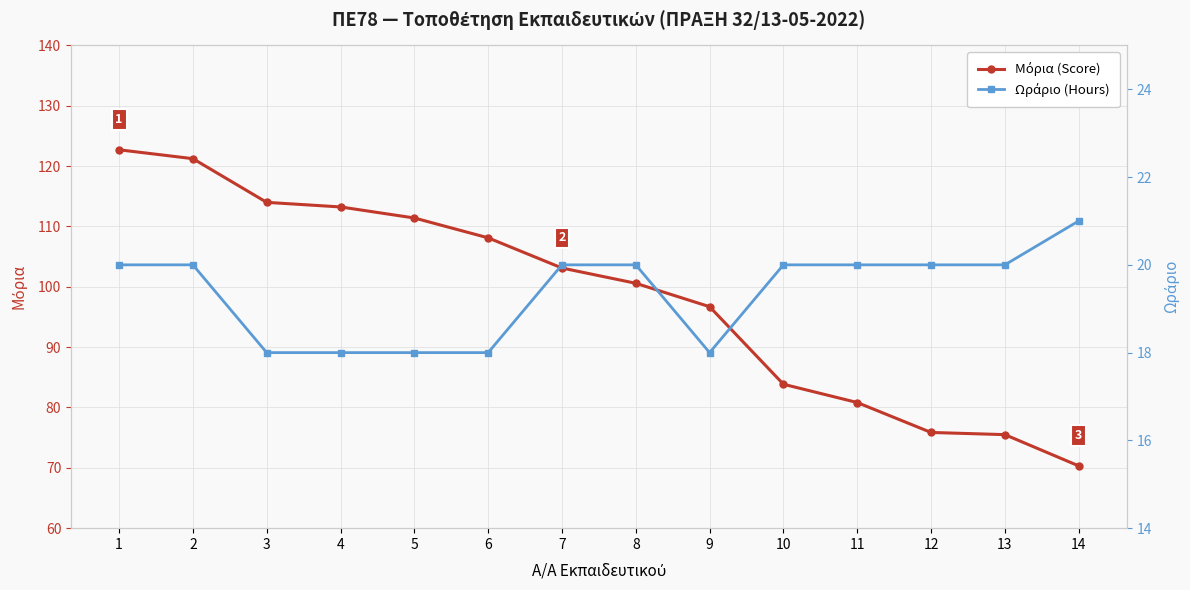

How many values in the Ωράριο (Hours) series exceed 20?

1